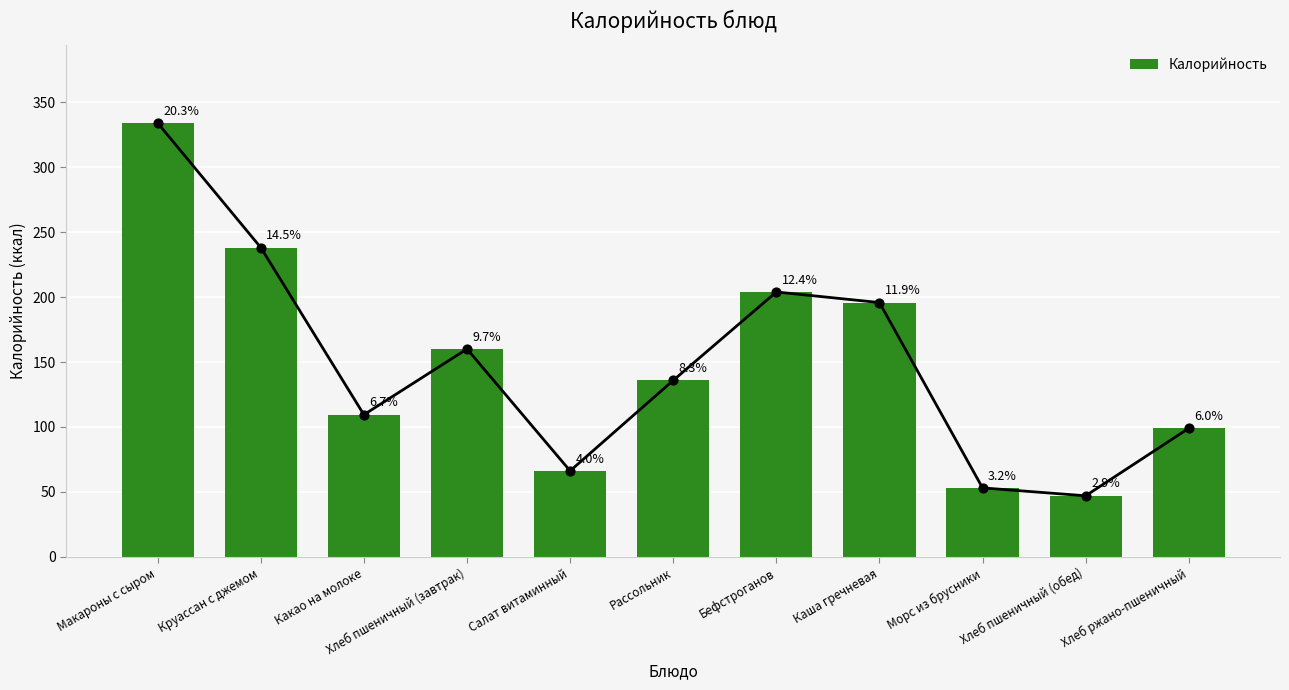

What is the ratio of the value at Макароны с сыром to the value at Бефстроганов?

1.6